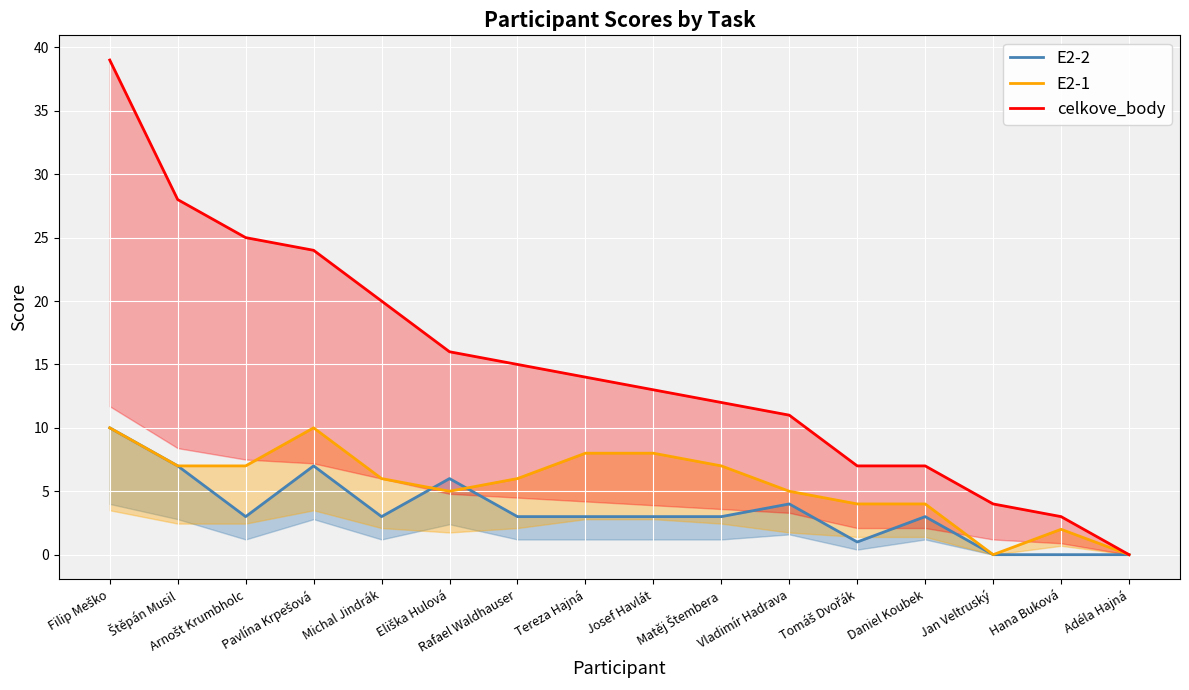

What is the label of the 7th point from the left?

Rafael Waldhauser